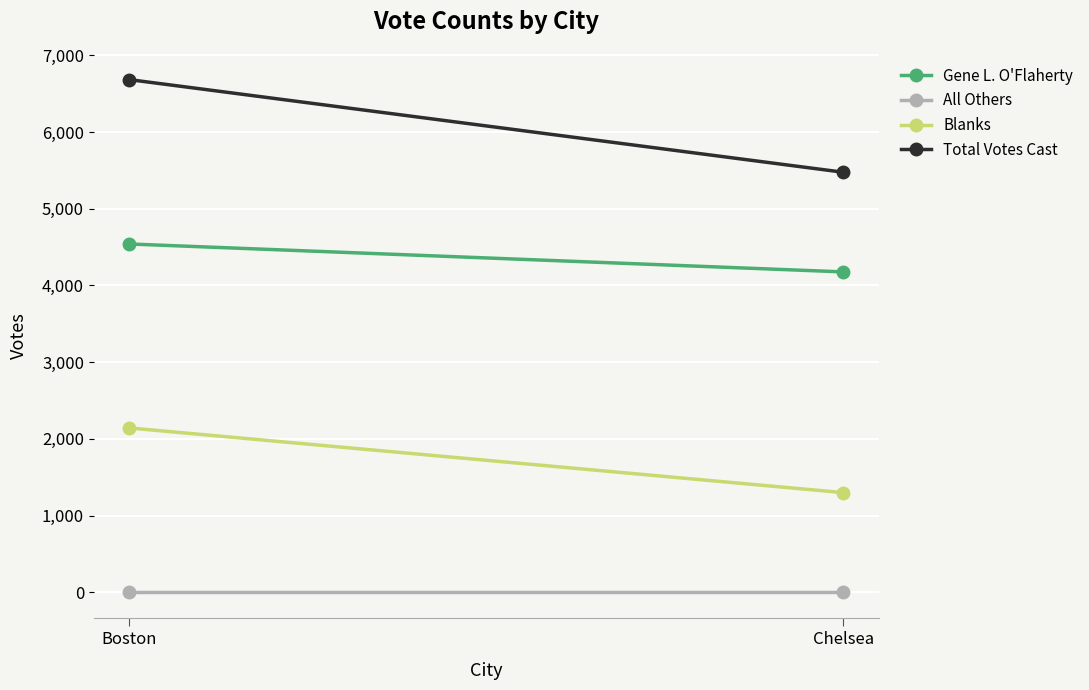

How many data points in Total Votes Cast are less than 6682?

1